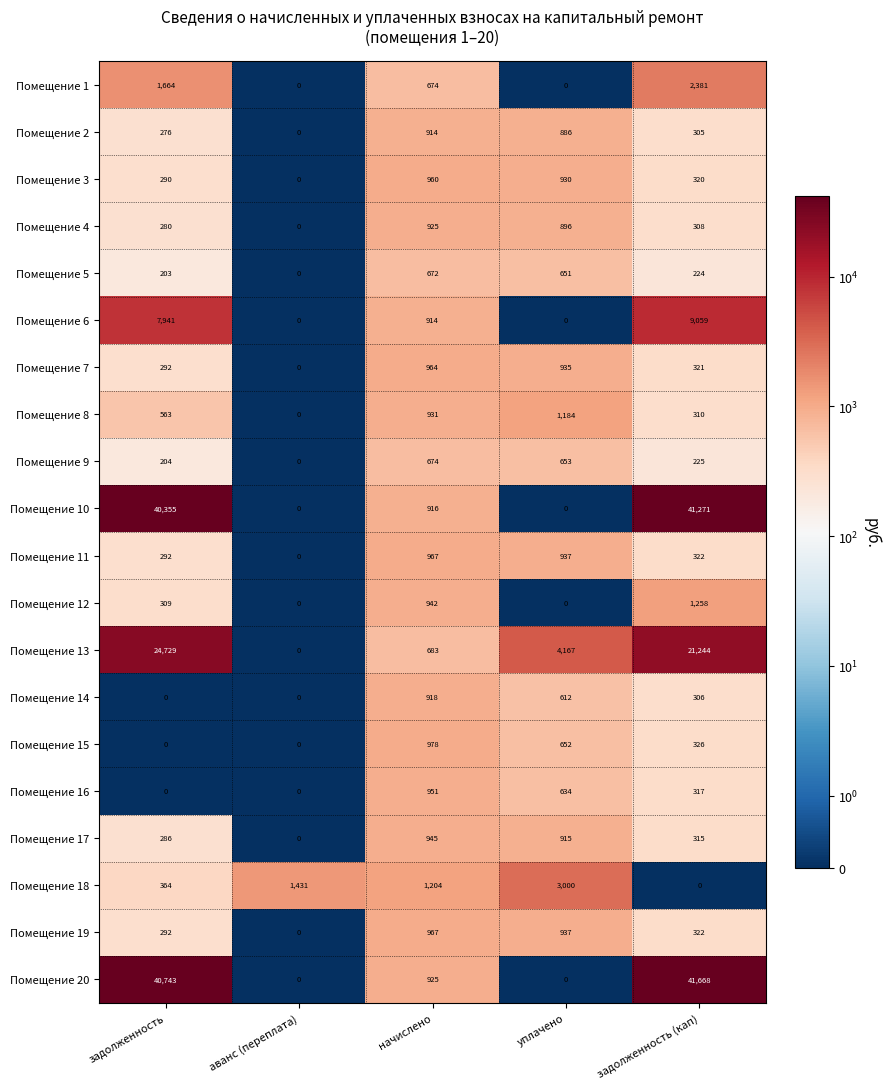

At which category is the sum across all series the highest?

задолженность (кап)